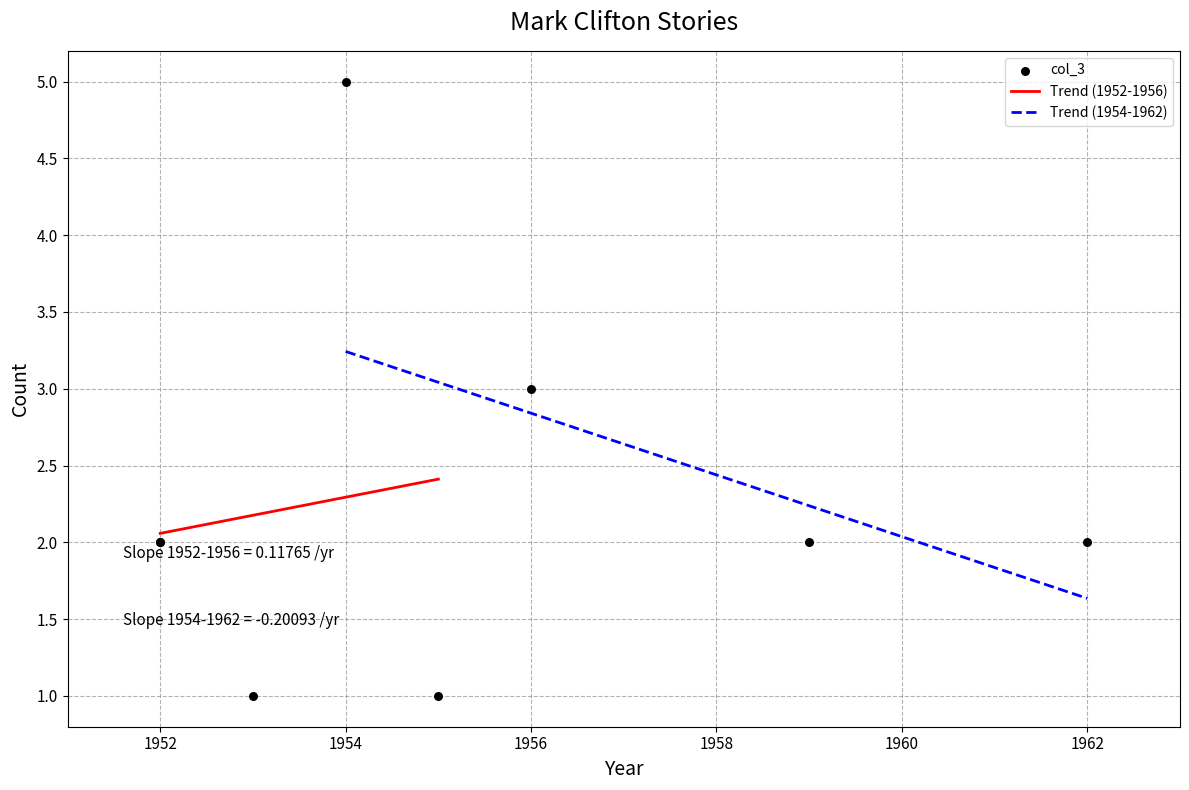

Approximately how many times larger is the value at 1952 compared to 1954?

0.4